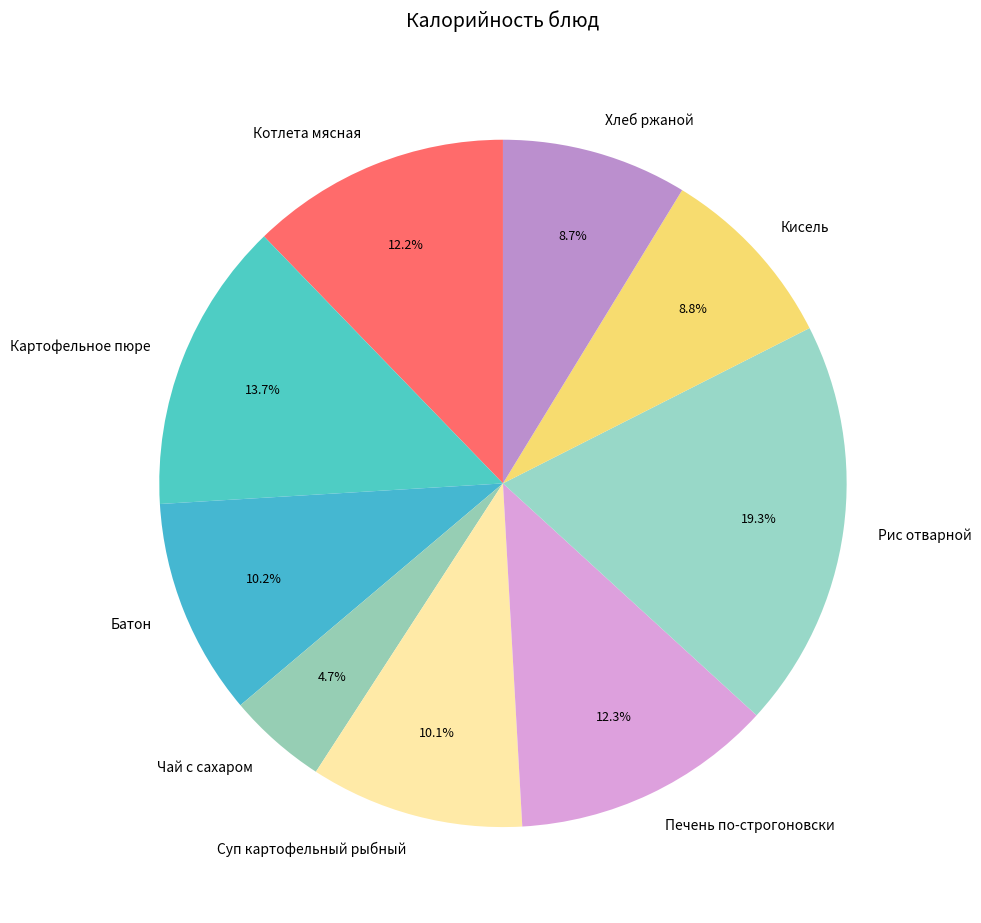

Which category has the smallest portion of the pie?

Чай с сахаром